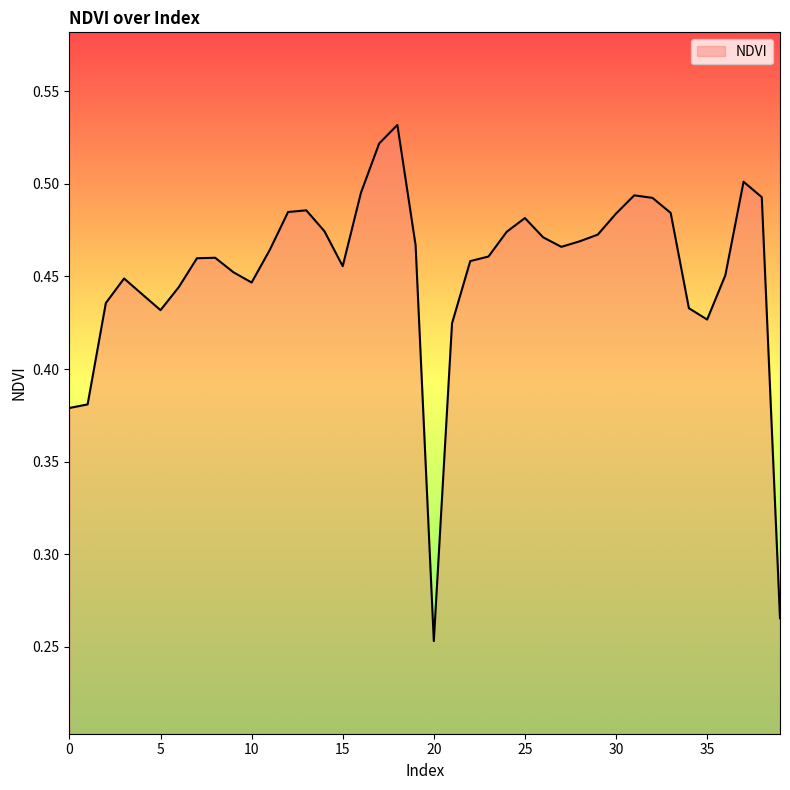

Rank the categories by value from highest to lowest.

18, 17, 37, 16, 31, 38, 32, 13, 12, 33, 30, 25, 14, 24, 29, 26, 28, 19, 27, 11, 23, 8, 7, 22, 15, 9, 36, 3, 10, 6, 4, 2, 34, 5, 35, 21, 1, 0, 39, 20